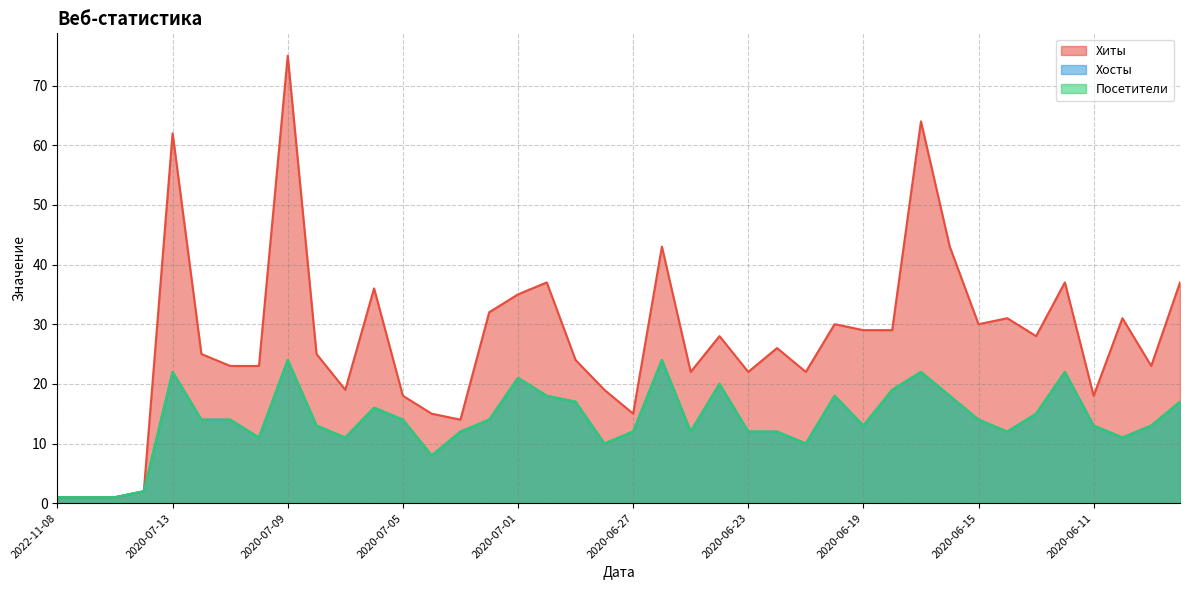

Which series changed the most between 2020-06-26 and 2020-06-21?

Хиты